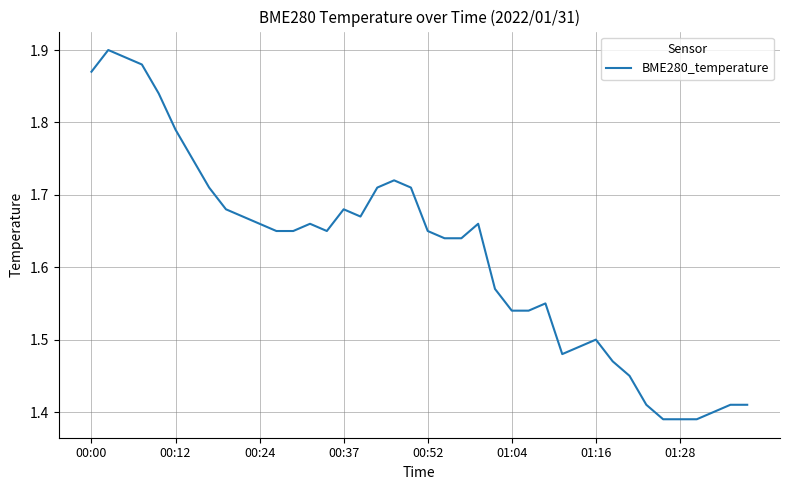

What is the difference between the maximum and minimum values?

0.5